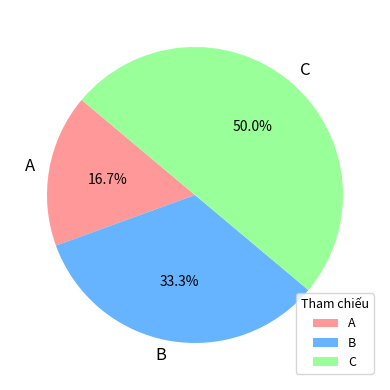

To the nearest percent, what is the difference between the largest and smallest slice percentages?

33%